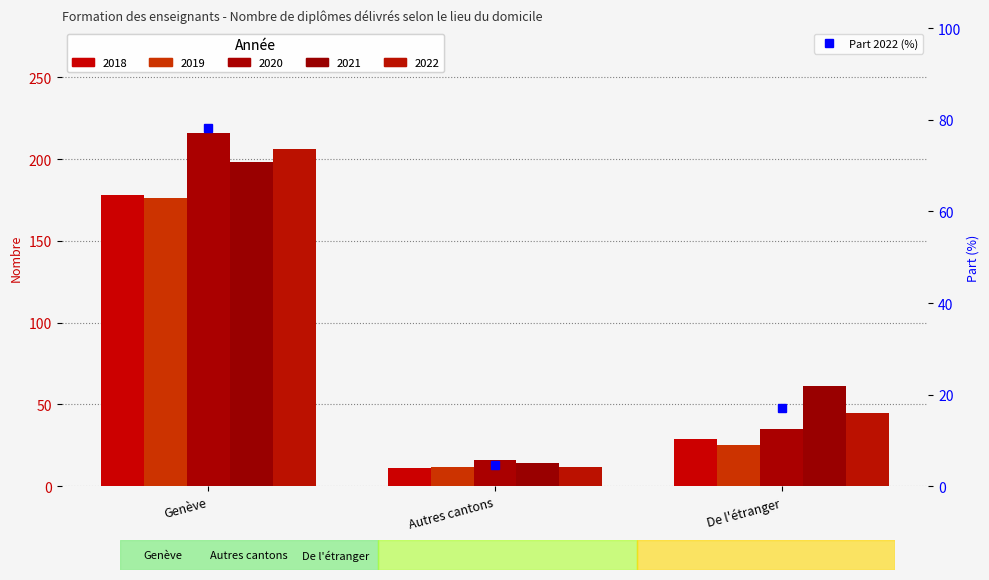

Between Genève and Autres cantons, which series saw the biggest shift?

2020